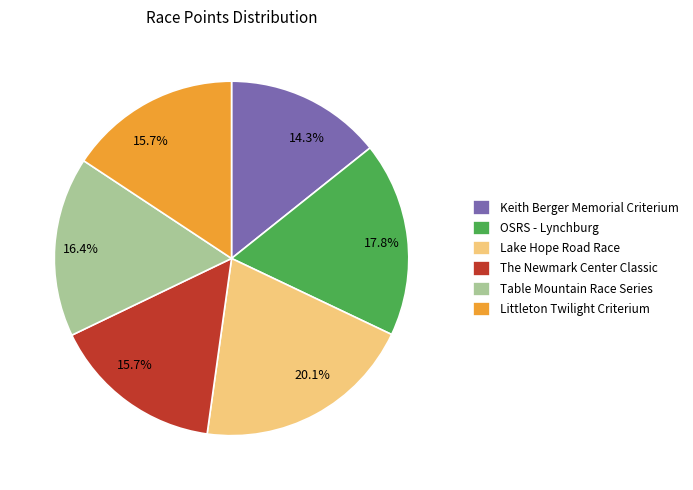

Count the number of slices in the pie.

6